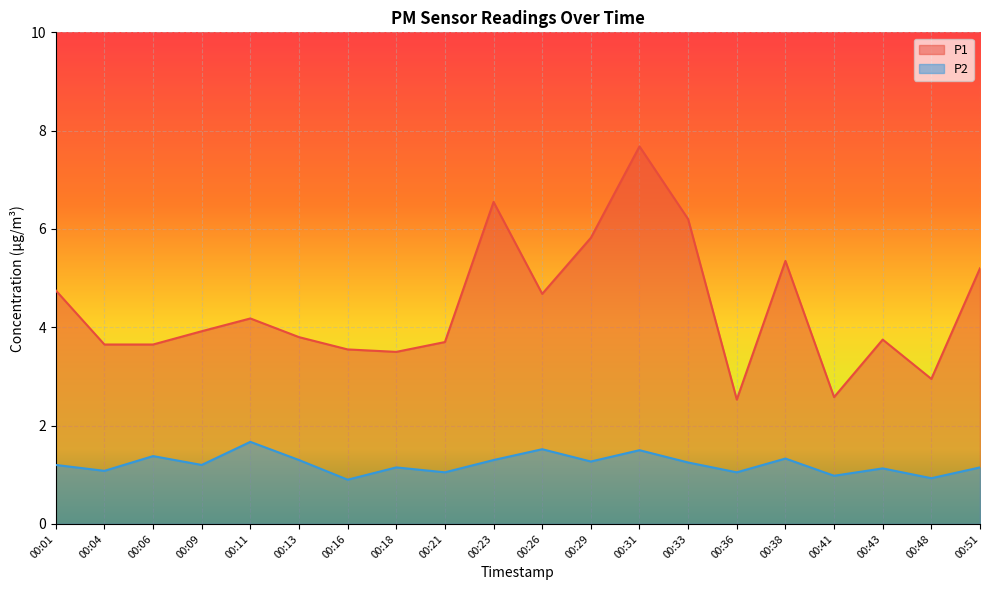

At which category is the sum across all series the highest?

00:31